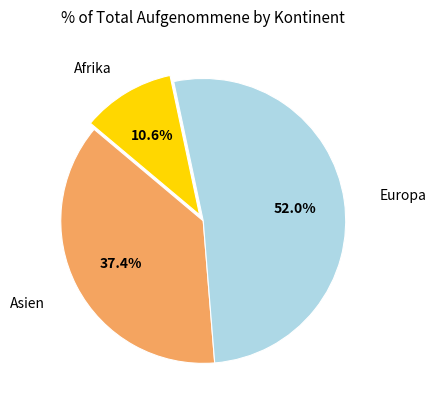

Is there any slice that represents more than half of the pie?

Yes